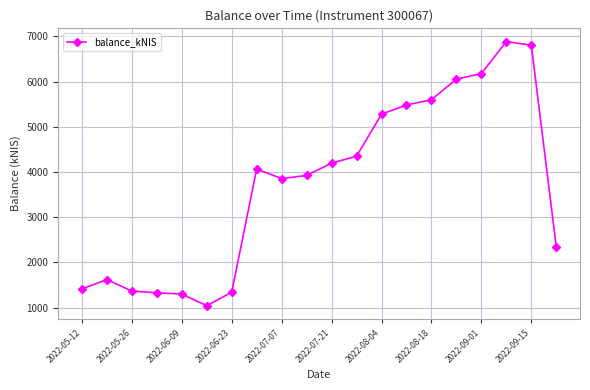

What is the difference between the maximum and minimum values?

5839.1